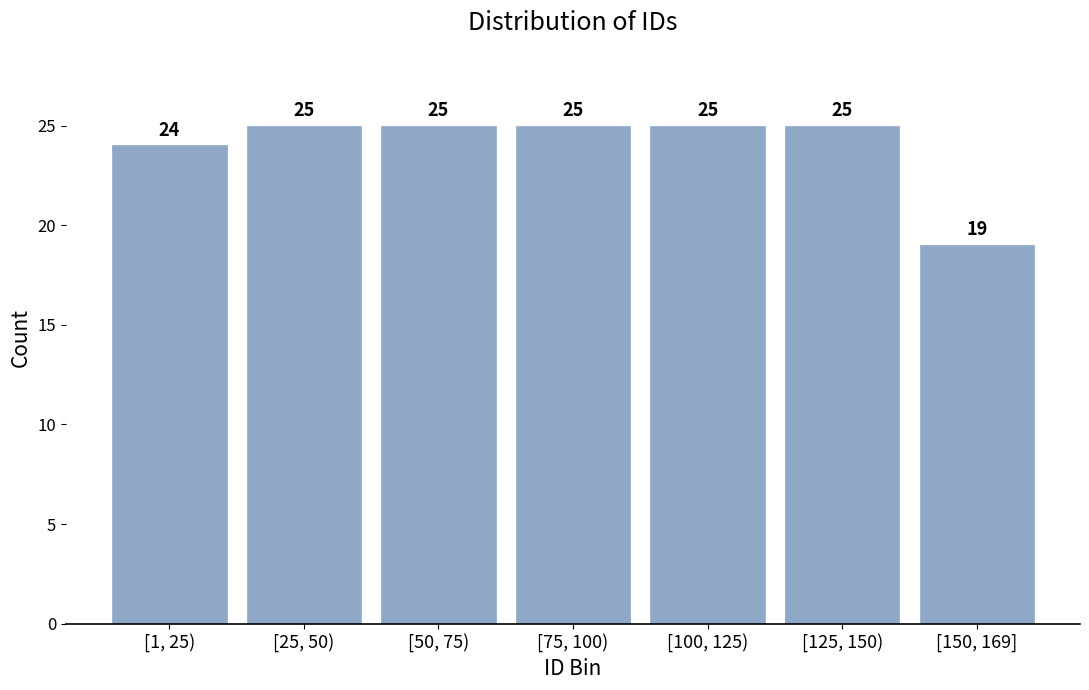

Reading left to right, transcribe all the data shown in this chart.

[1, 25)=24	[25, 50)=25	[50, 75)=25	[75, 100)=25	[100, 125)=25	[125, 150)=25	[150, 169]=19